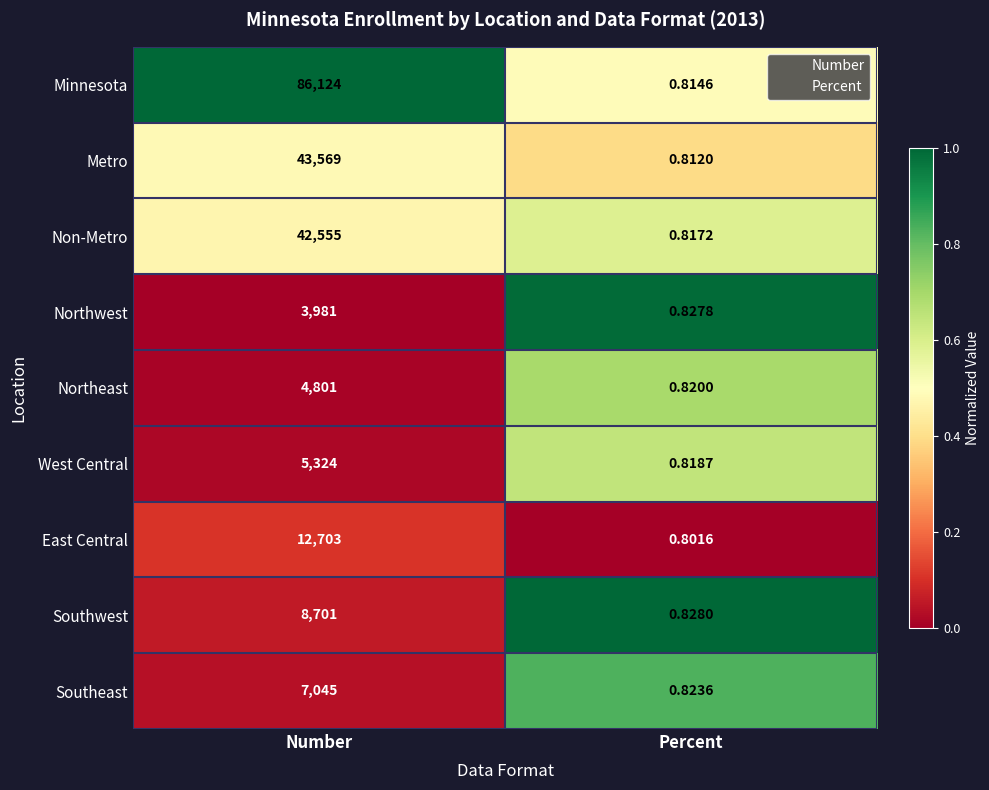

Count the number of categories in the chart.

2